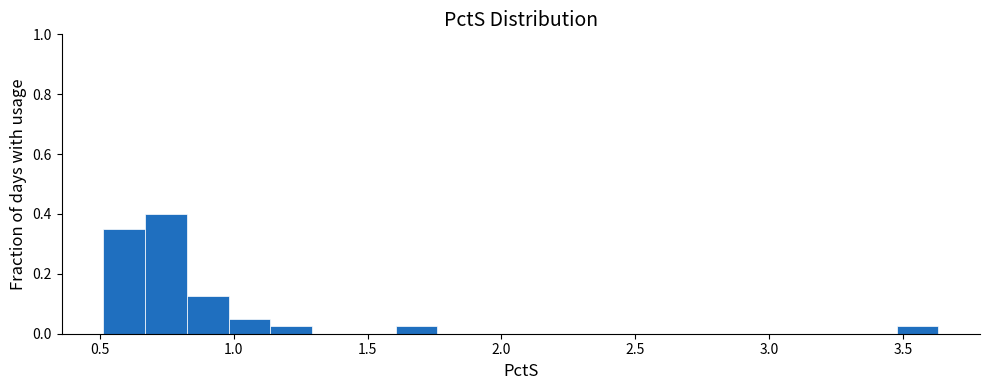

Read against the x-axis, roughly where is the centre of the tallest bar?

0.75